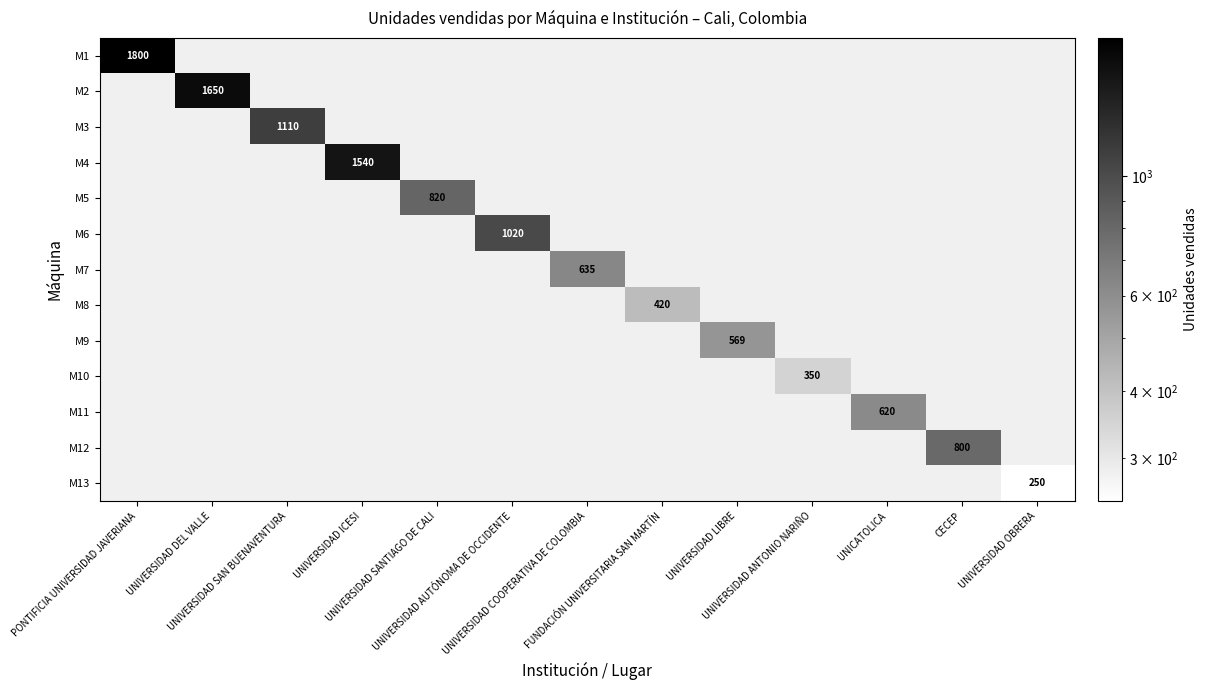

List the series in order of their peak value, lowest first.

M13, M10, M8, M9, M11, M7, M12, M5, M6, M3, M4, M2, M1